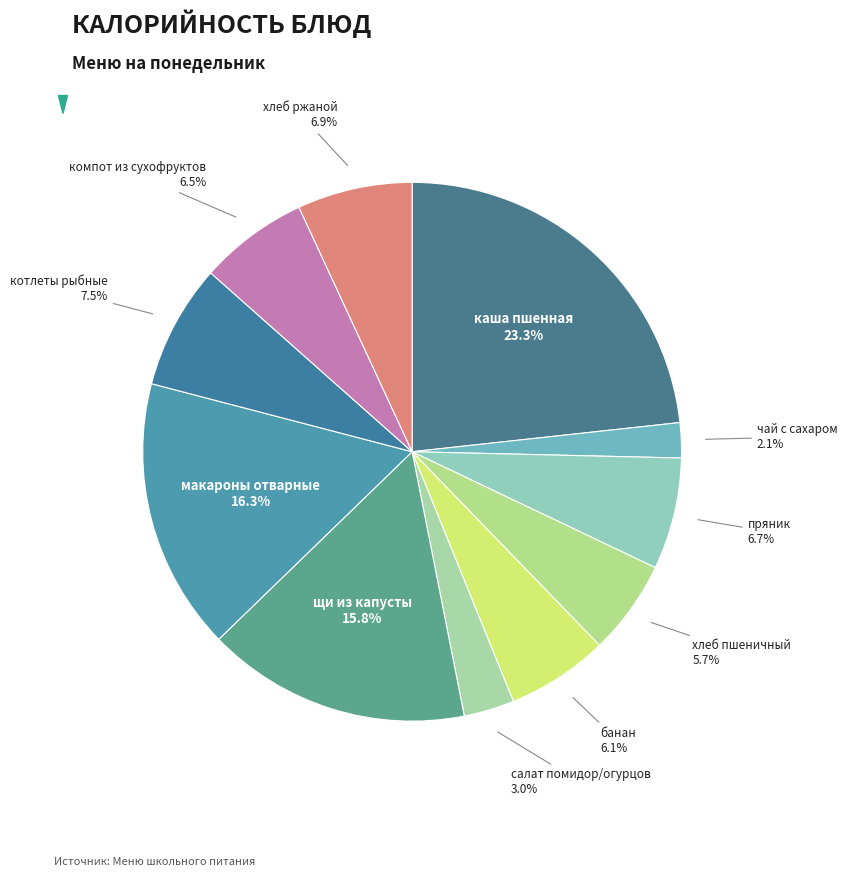

What is the smallest slice in the pie chart?

чай с сахаром